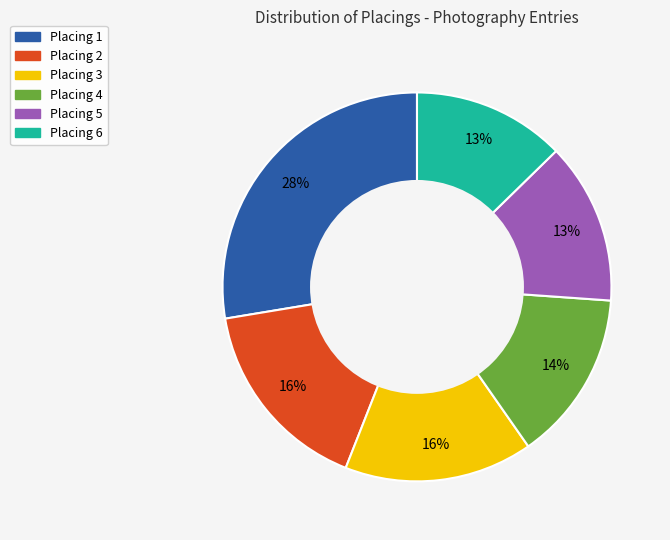

Combined, do Placing 2 and Placing 5 account for over 50%?

No